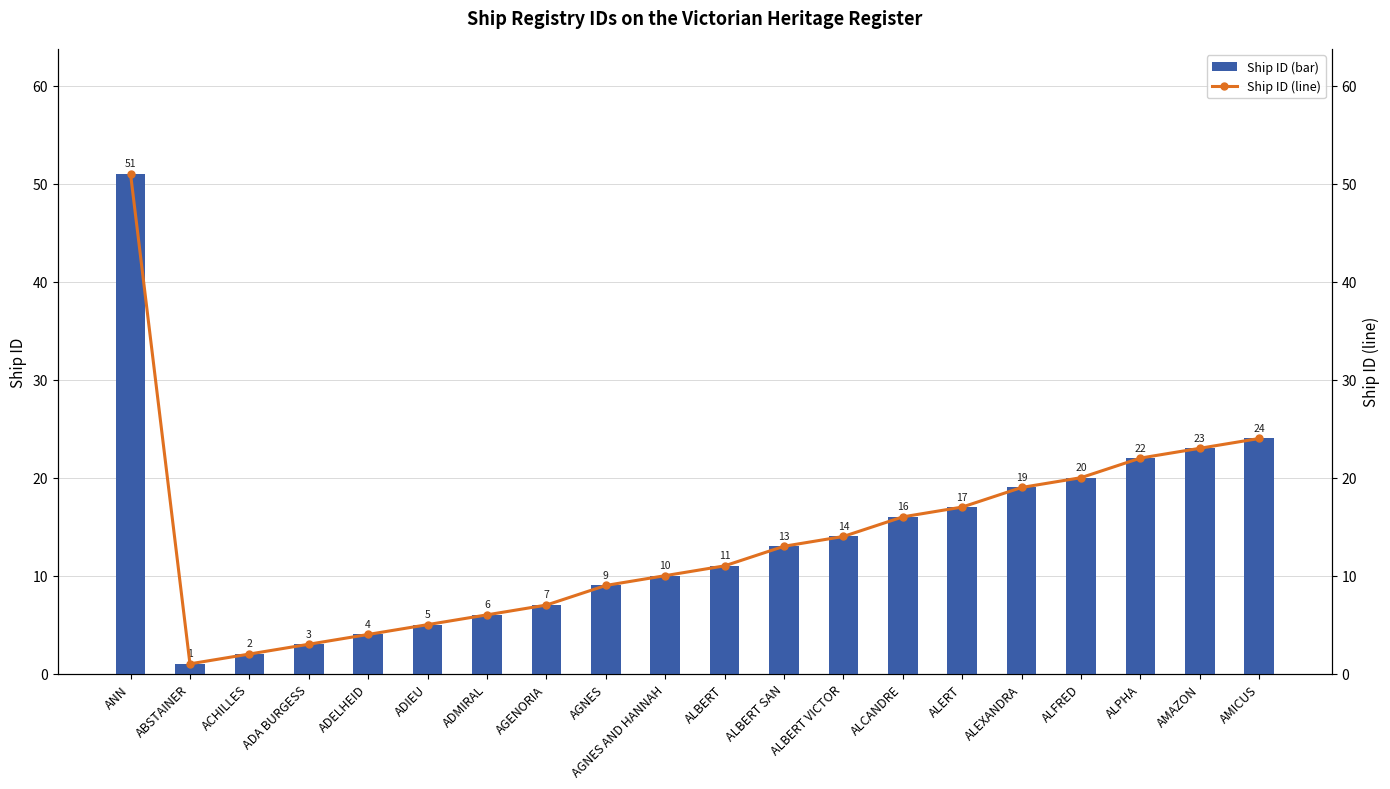

Does the chart contain any negative values?

No